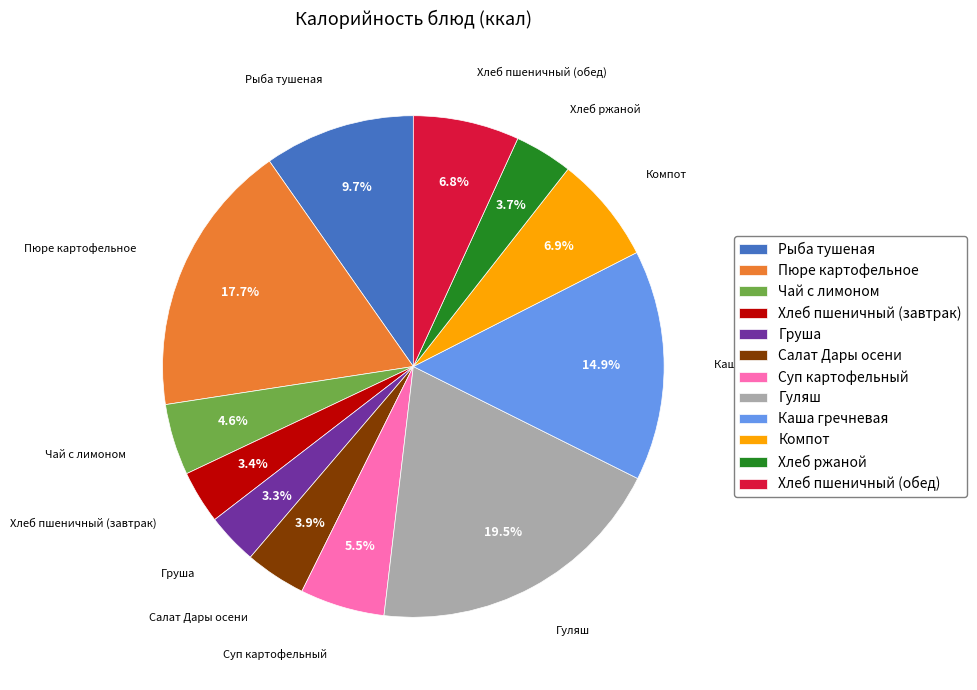

To the nearest percent, what percentage of the pie is Чай с лимоном?

5%